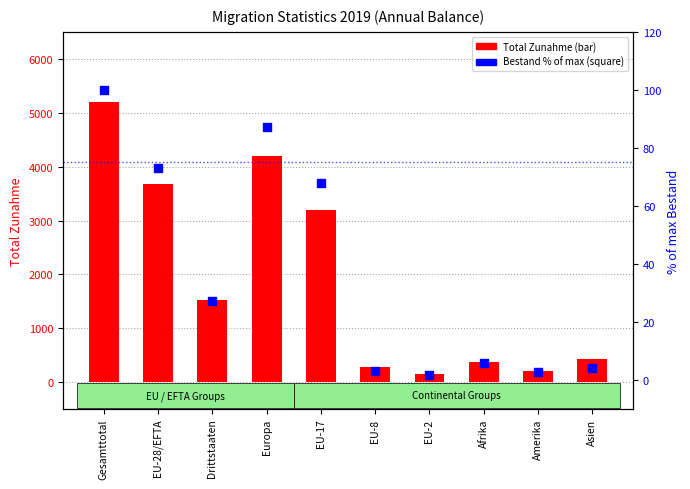

At how many categories does at least one series exceed 743?

5